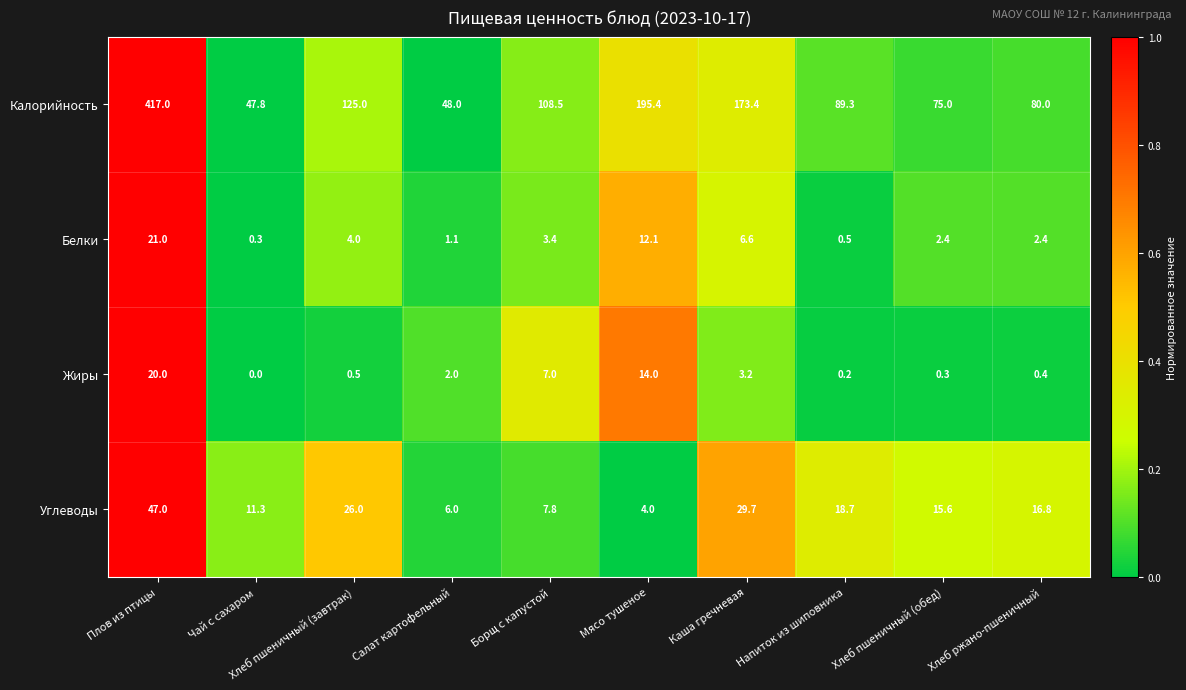

At which label does Калорийность first exceed 108?

Плов из птицы